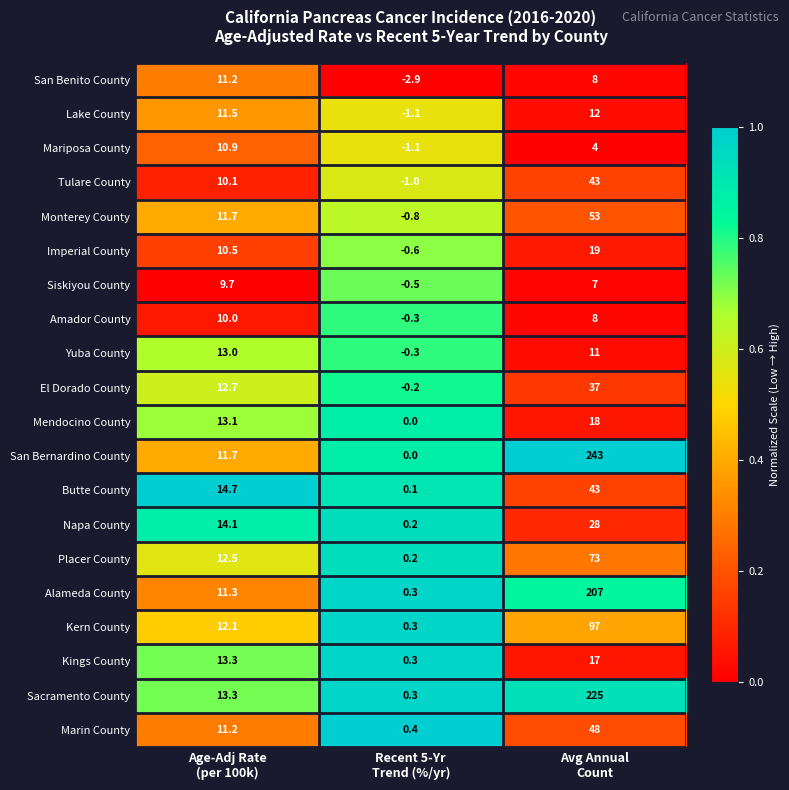

What is the spread (max minus min) of values at Recent 5-Yr
Trend (%/yr)?

3.3